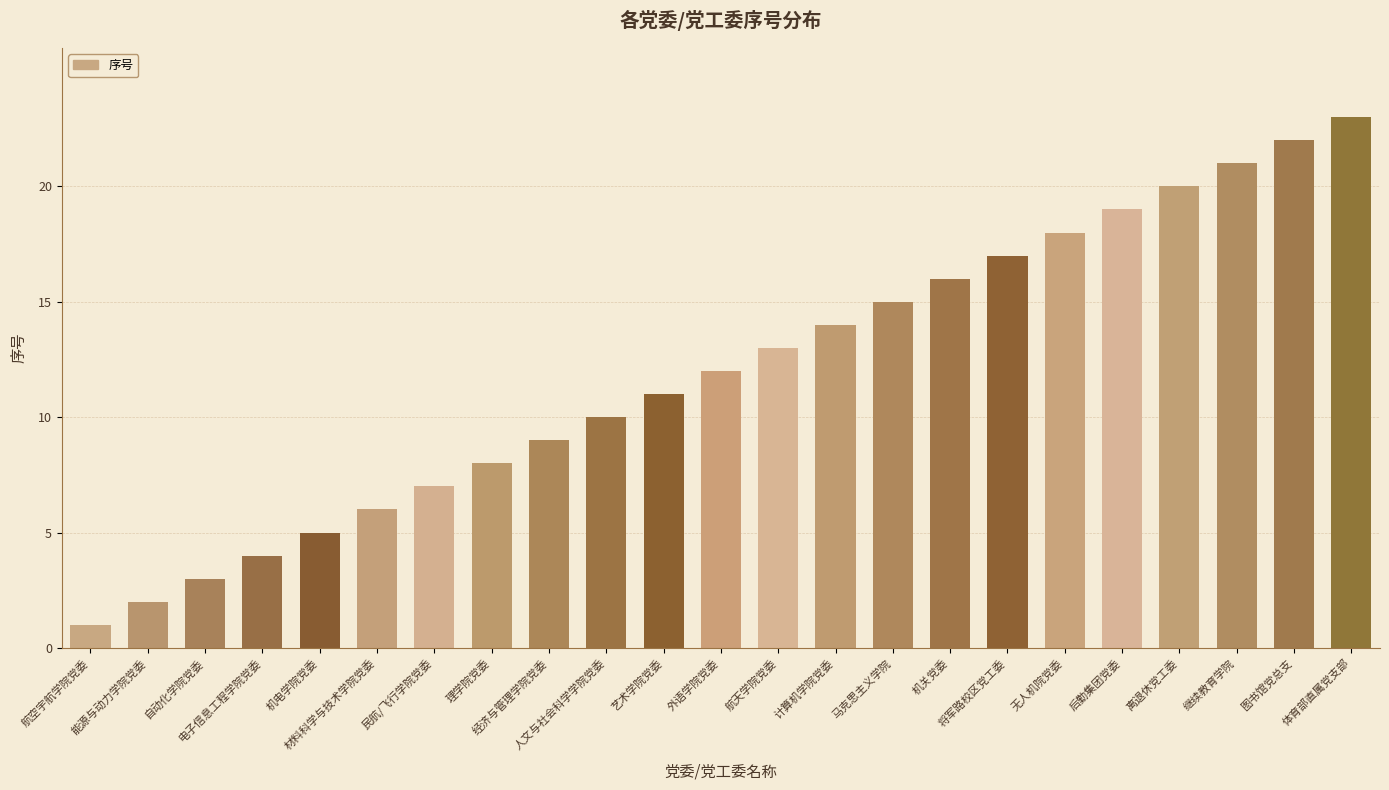

What is the sum of the values at 人文与社会科学学院党委 and 机关党委?

26